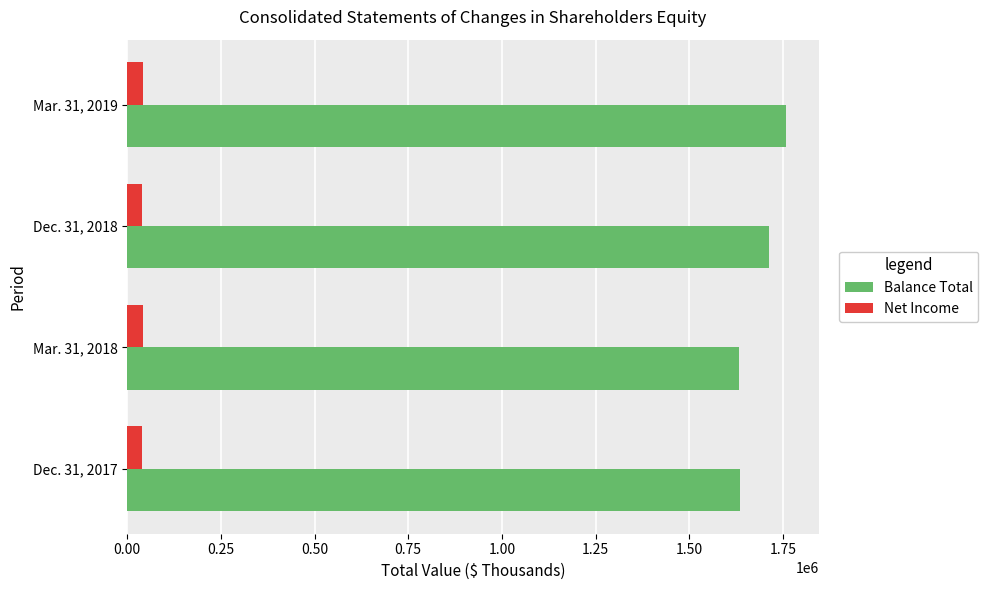

Count the number of data series in this chart.

2